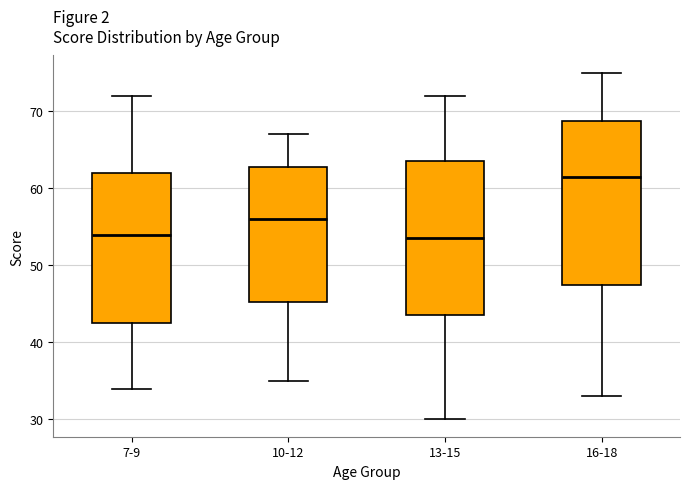

Reading left to right, read every box against the y-axis: the position of its median line, the range the box covers, and the ends of its whiskers. The values are not printed on the chart, so give them approximately, as read against the axis.

7-9: median 54, box 43 to 62, whiskers 34 to 72
10-12: median 56, box 45 to 63, whiskers 35 to 67
13-15: median 54, box 44 to 64, whiskers 30 to 72
16-18: median 62, box 48 to 69, whiskers 33 to 75